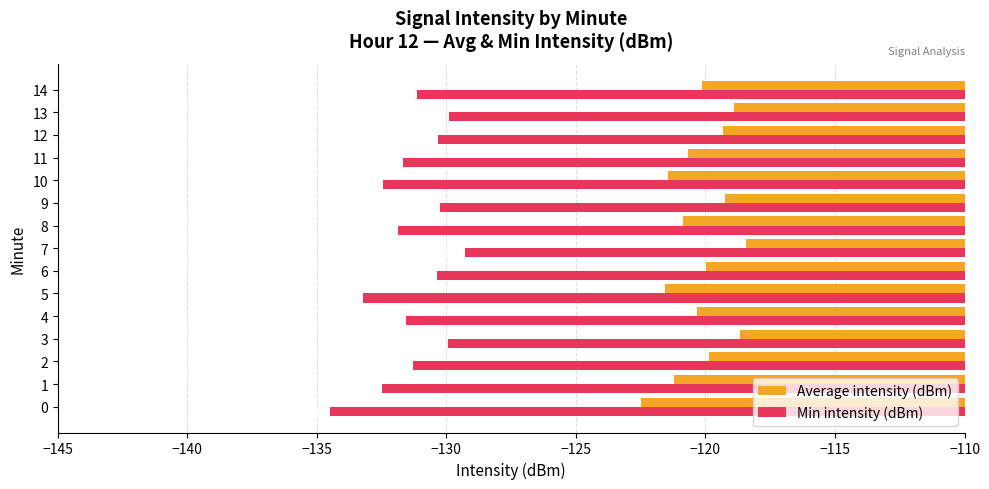

At how many categories does at least one series exceed -124?

15